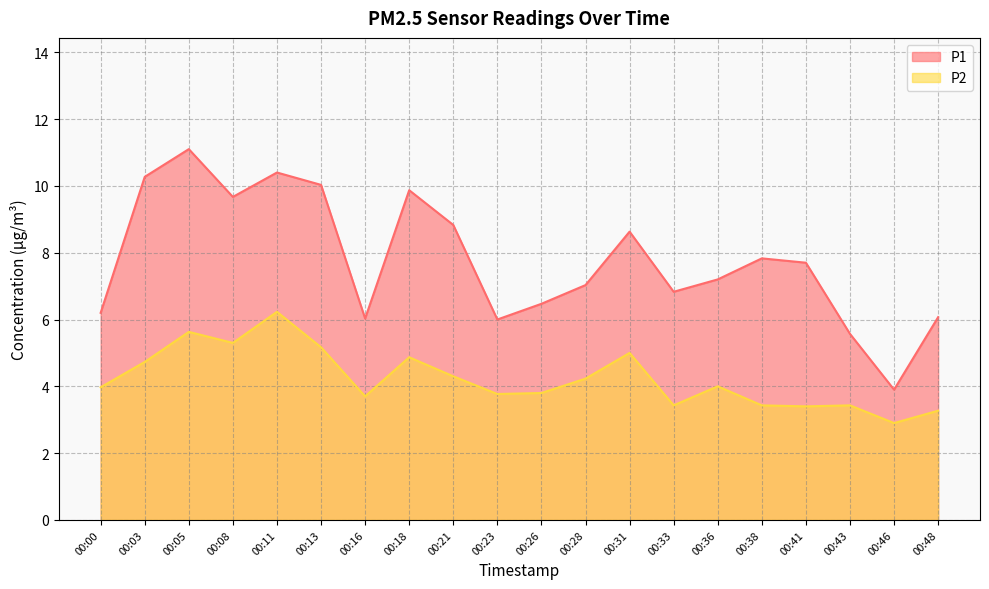

At which category does P2 reach its first local valley?

00:08